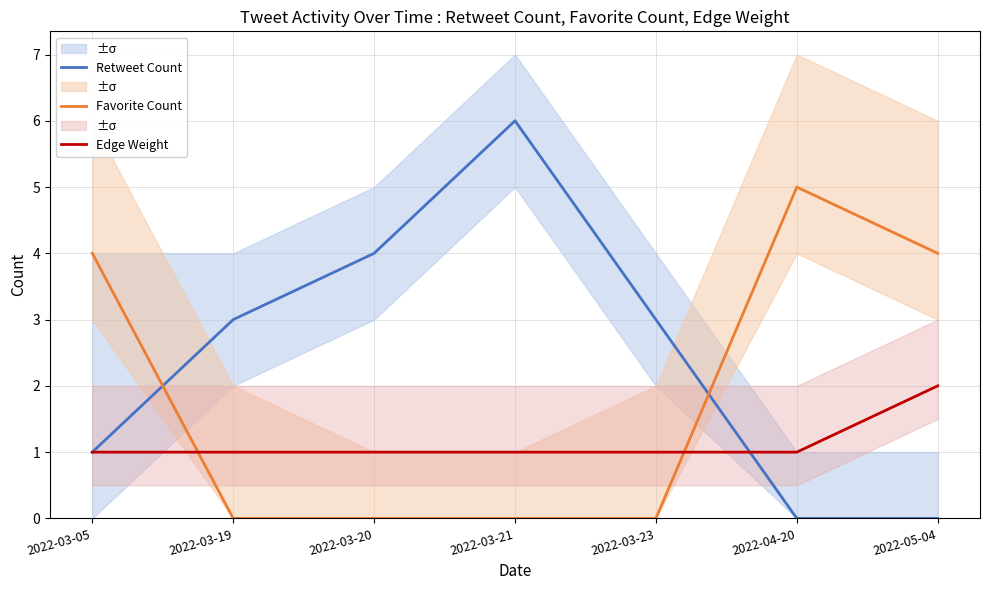

How many data points in Edge Weight are above 1?

1